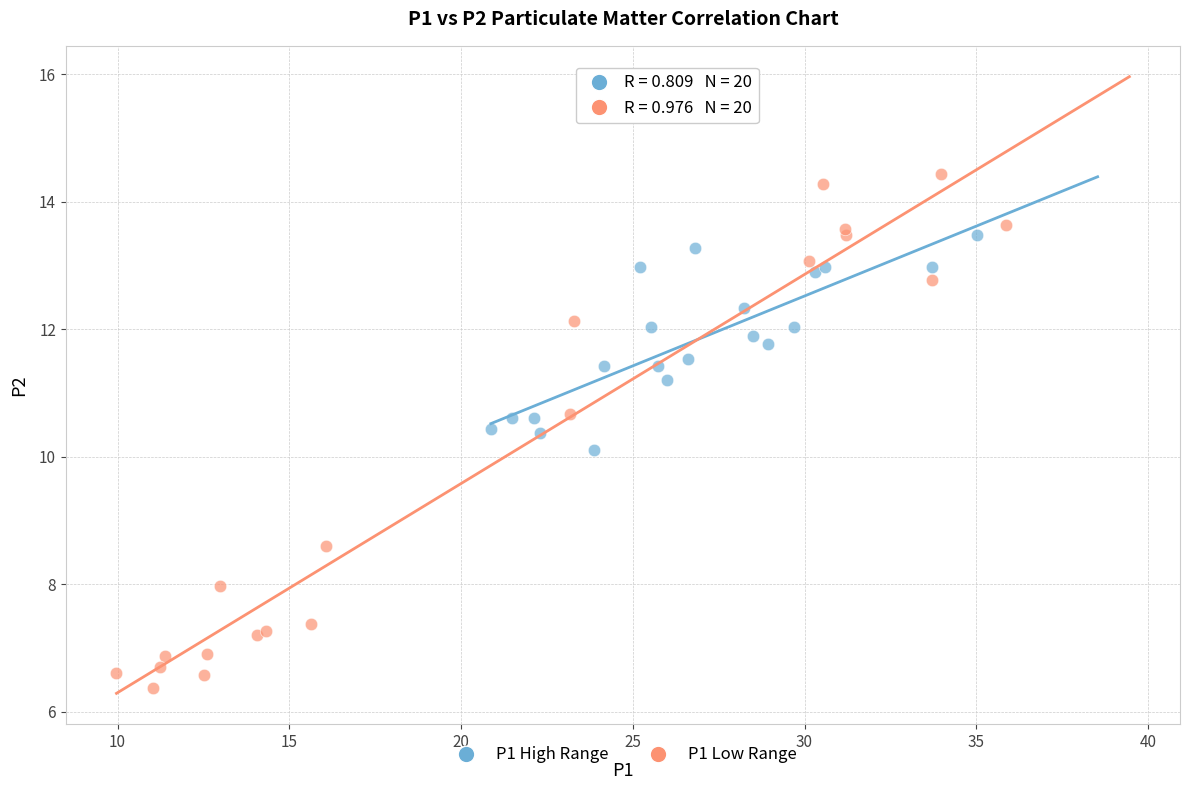

Which series reaches the minimum Y coordinate?

P1 Low Range